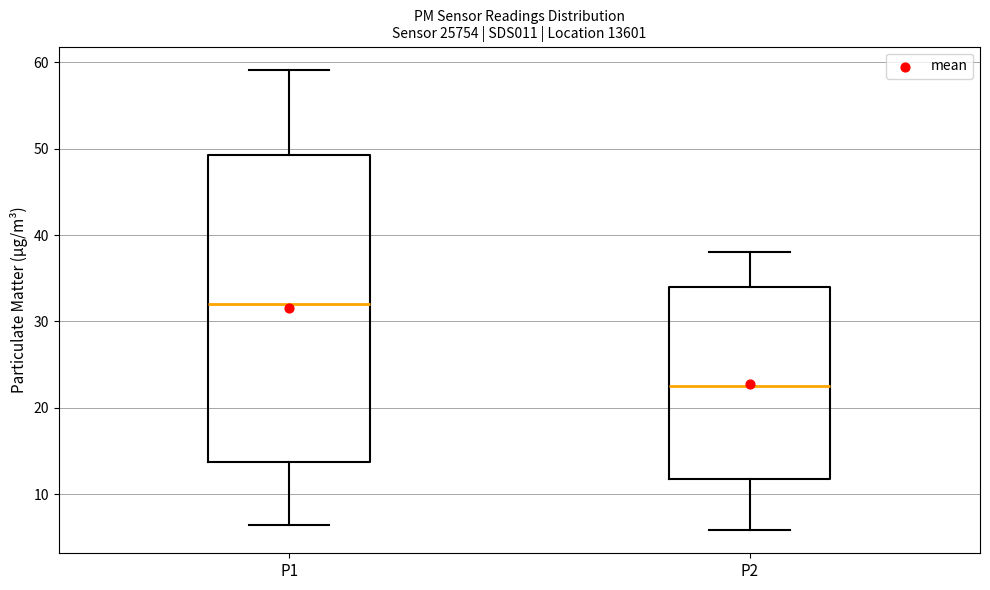

Where does the upper whisker of the box for P2 end on the y-axis? The values are not printed on the chart, so give them approximately, as read against the axis.

38